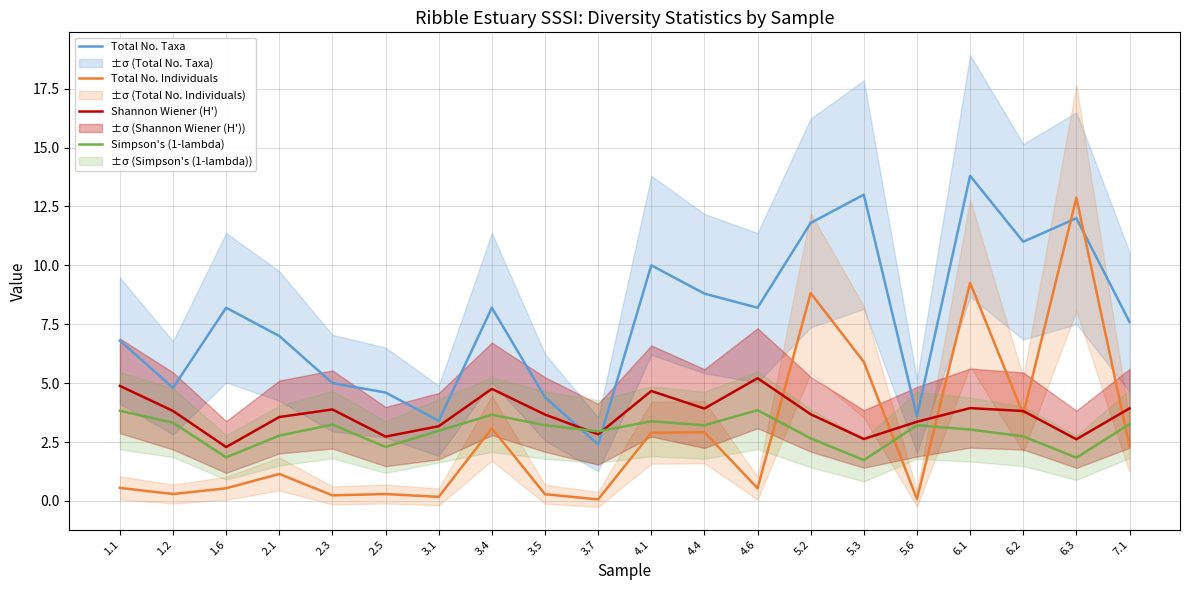

What is the difference between the maximum and minimum values in the Shannon Wiener (H') series?

2.9